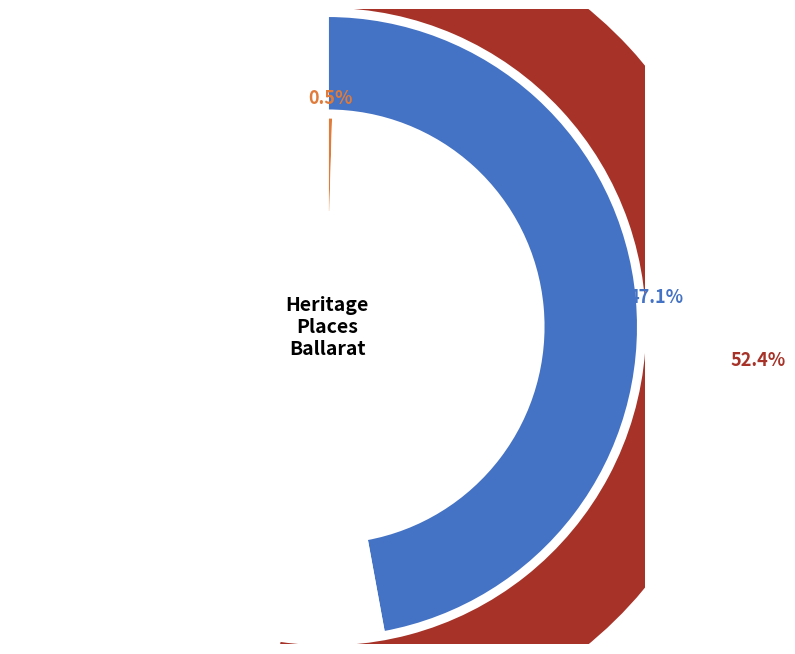

What is the smallest slice in the pie chart?

FORMER MARYS MOUNT CONVENT